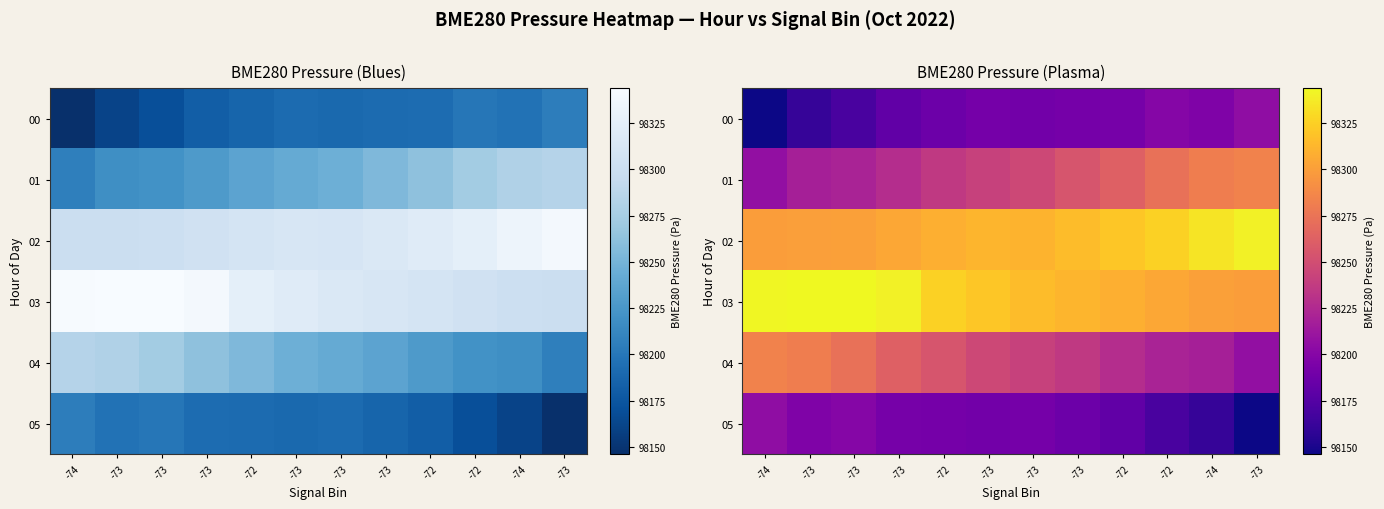

Which series changed the most between -73 and -73?

04